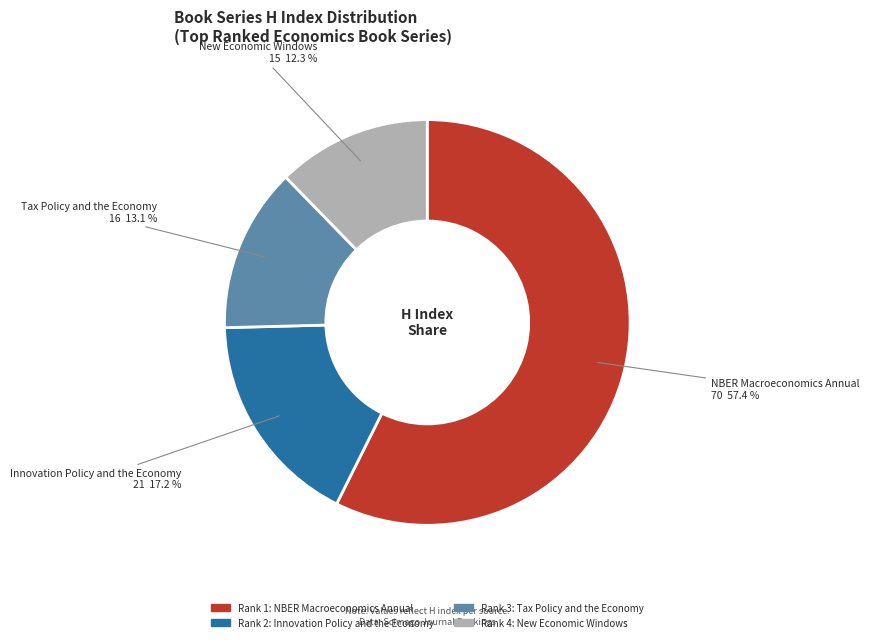

Is there a majority slice in this chart?

Yes